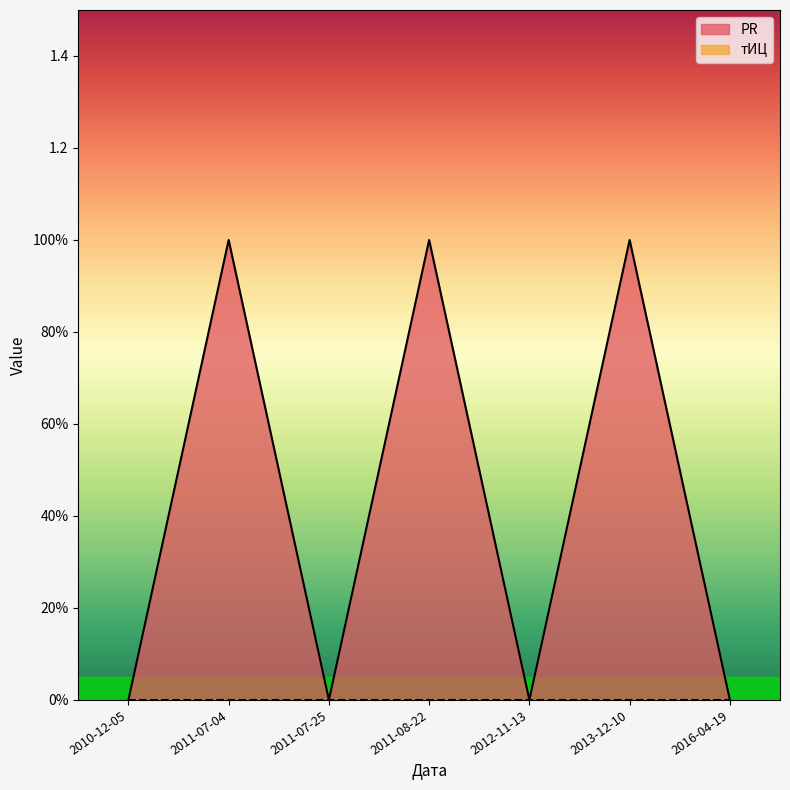

The value at 2012-11-13 is 0. True or false?

True